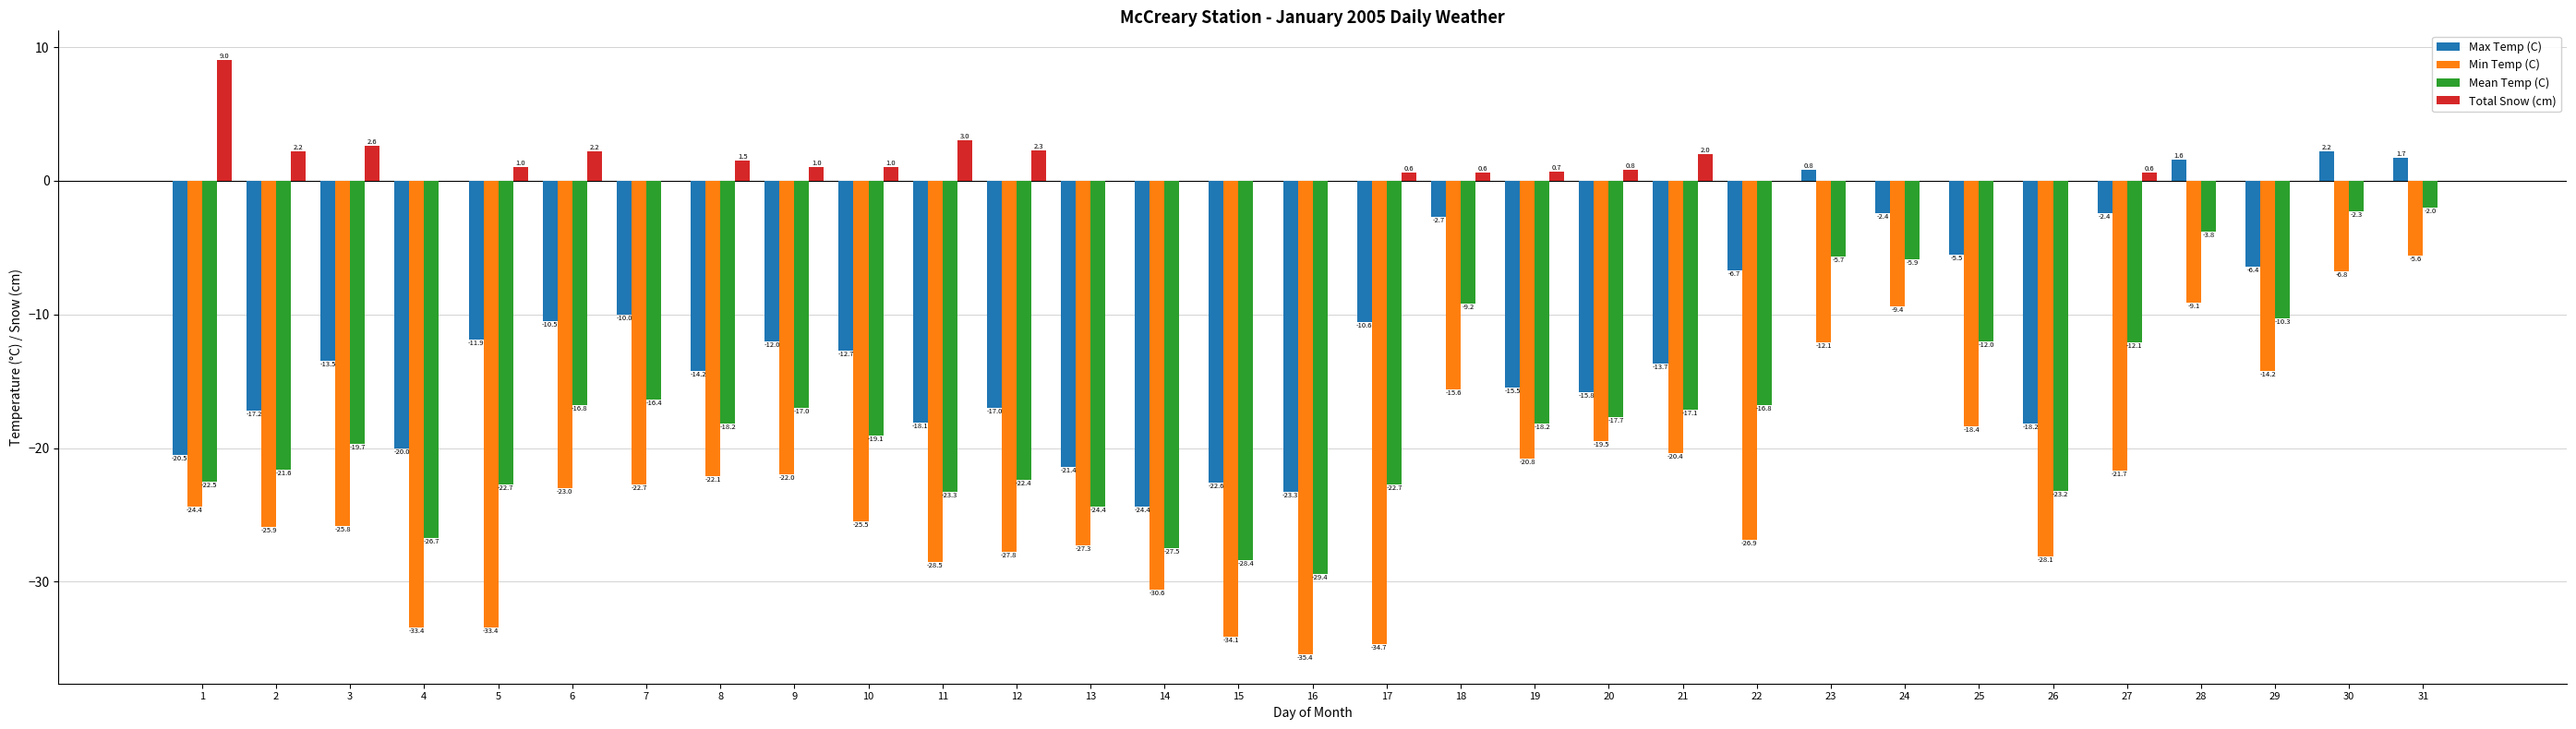

True or false: Total Snow (cm) has a value of 2.6 at 3.

True